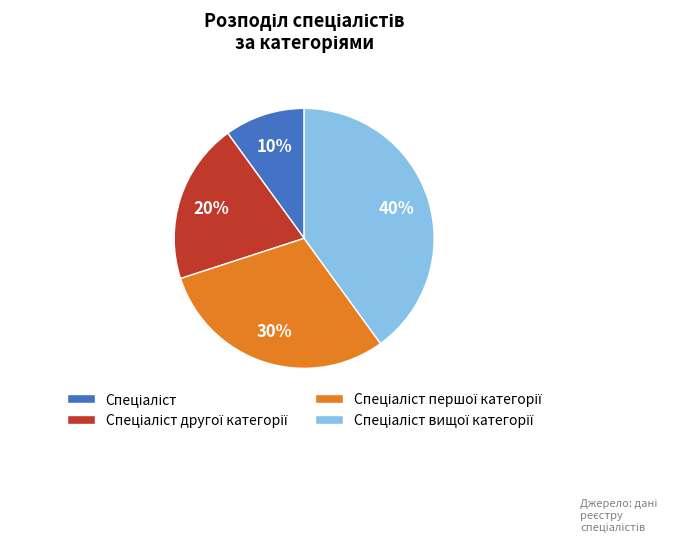

How many slices are in this pie chart?

4